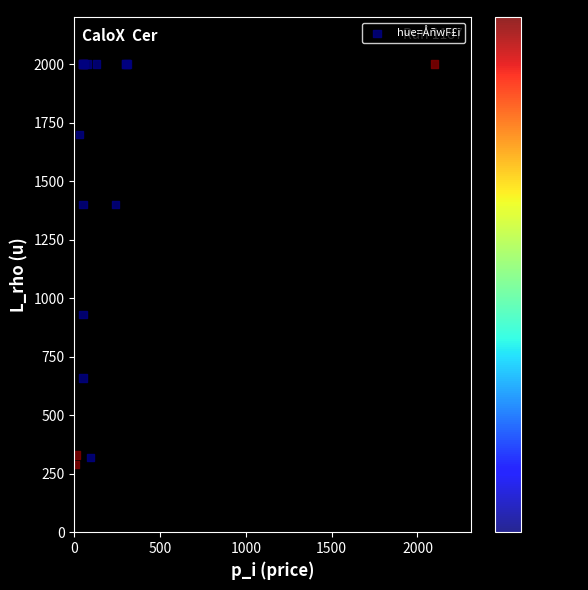

What Y value in the scatter plot is closest to 1145?

930